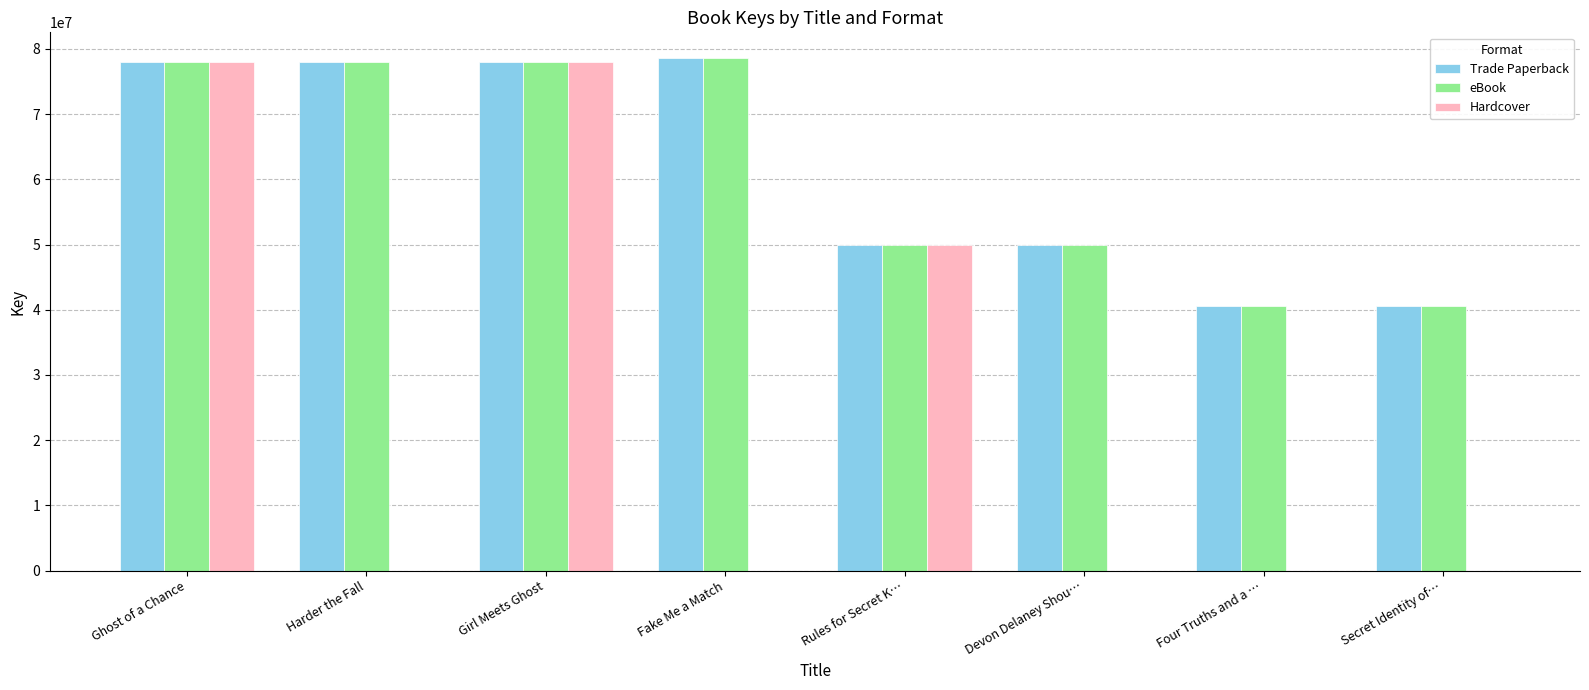

At which label is Hardcover closest to 39032847?

Rules for Secret K…